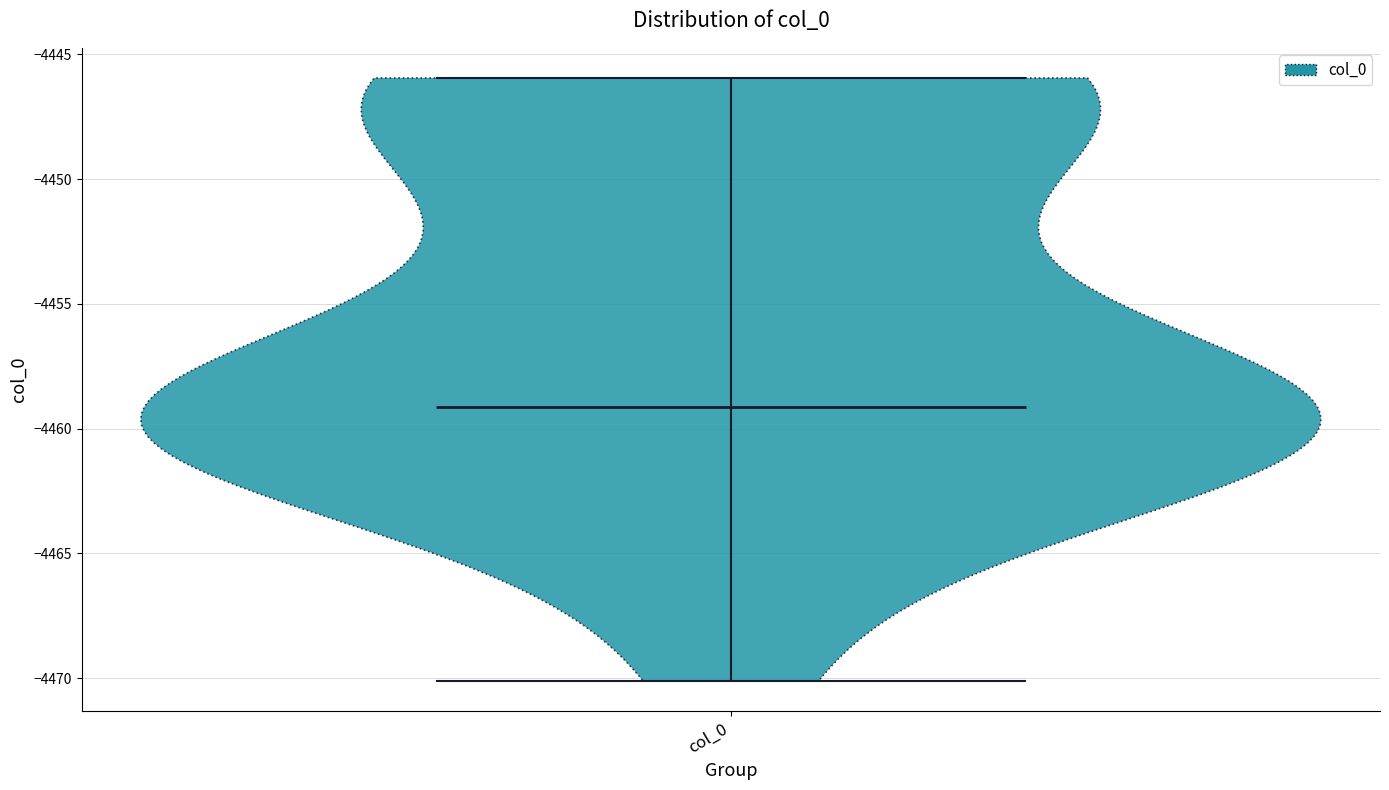

Read this violin plot against the y-axis: where its median line is, and the lowest and highest points the violin reaches. The values are not printed on the chart, so give them approximately, as read against the axis.

median line -4459, lowest point -4470, highest point -4446